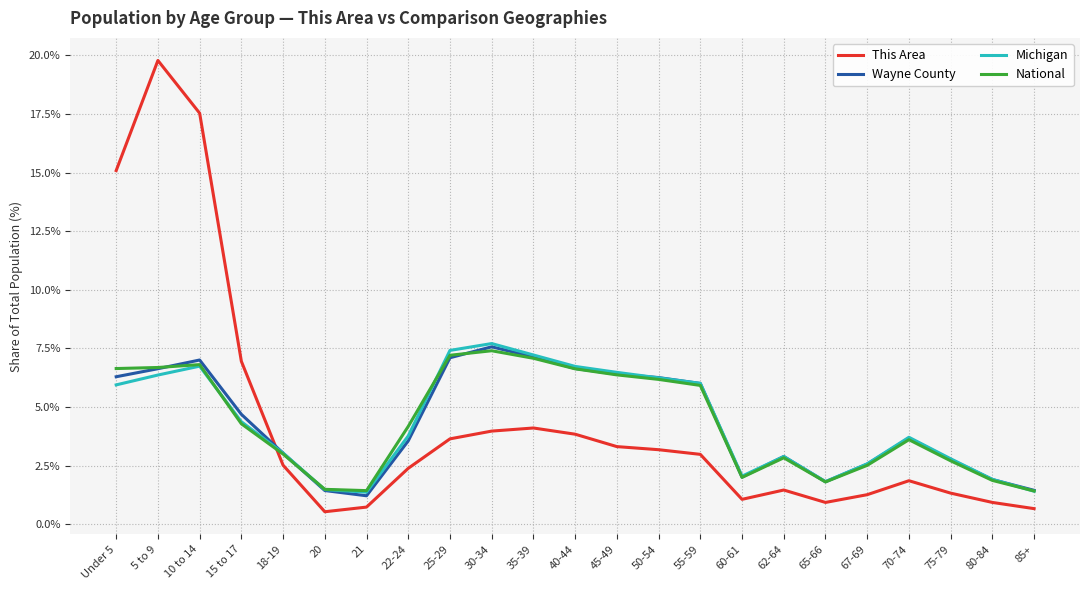

How many lines are shown in the chart?

4